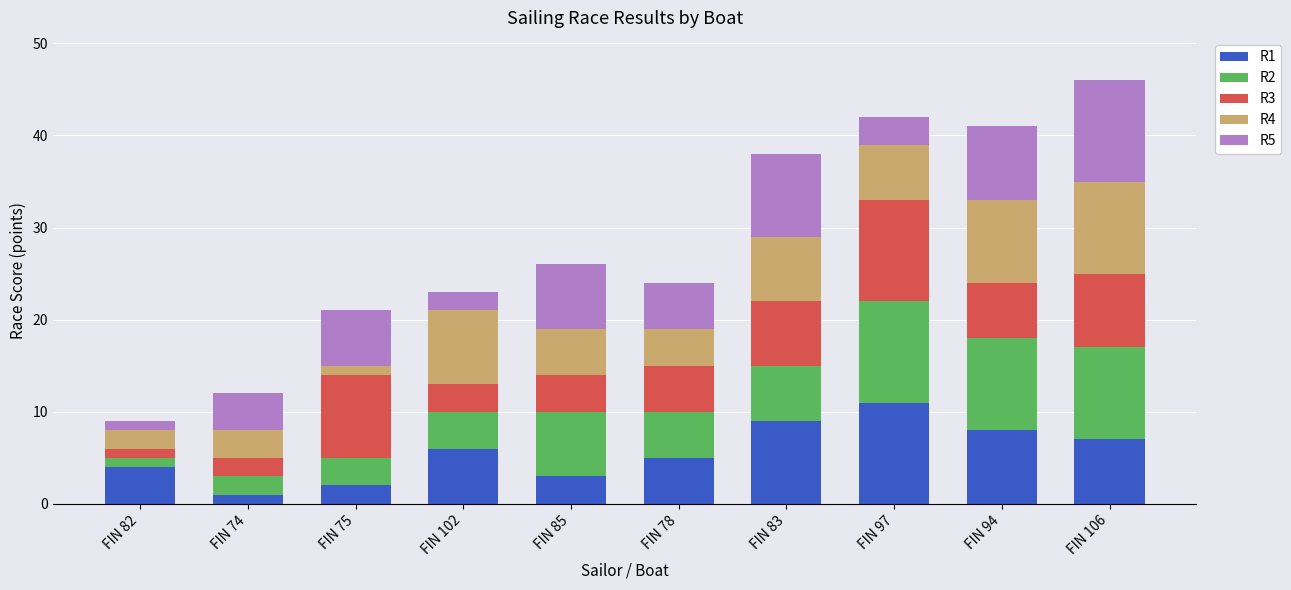

At which category is the sum across all series the highest?

FIN 106